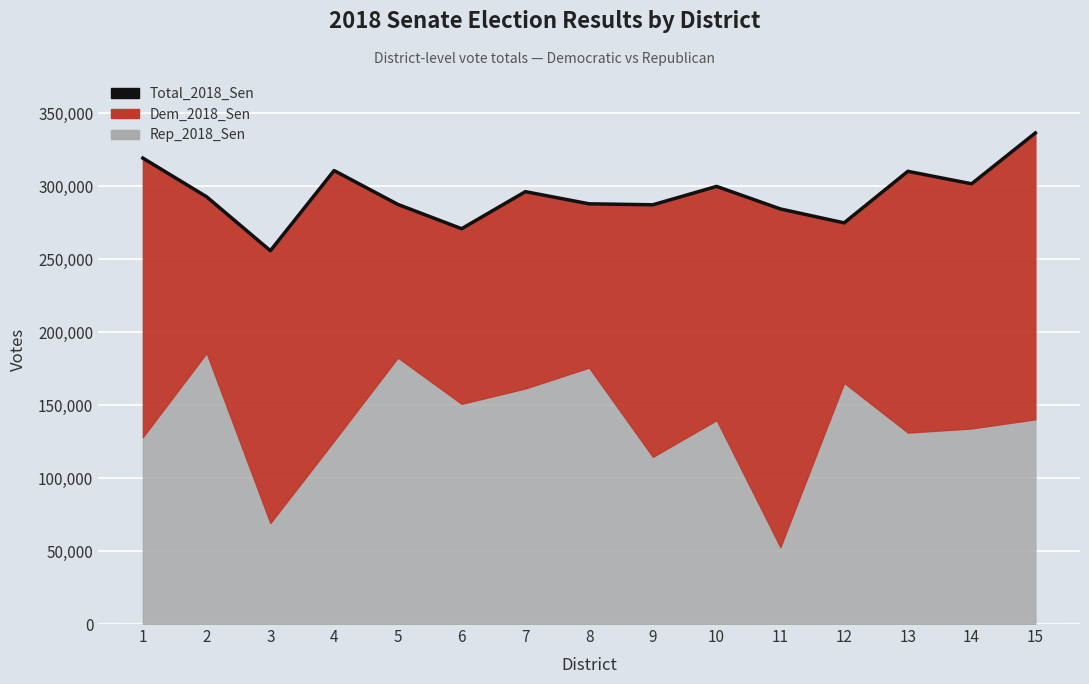

Reading right to left, what are all the values shown in this chart?

336513	301656	310212	274892	284424	299871	287276	287940	296274	270884	287539	310732	255800	292789	319265